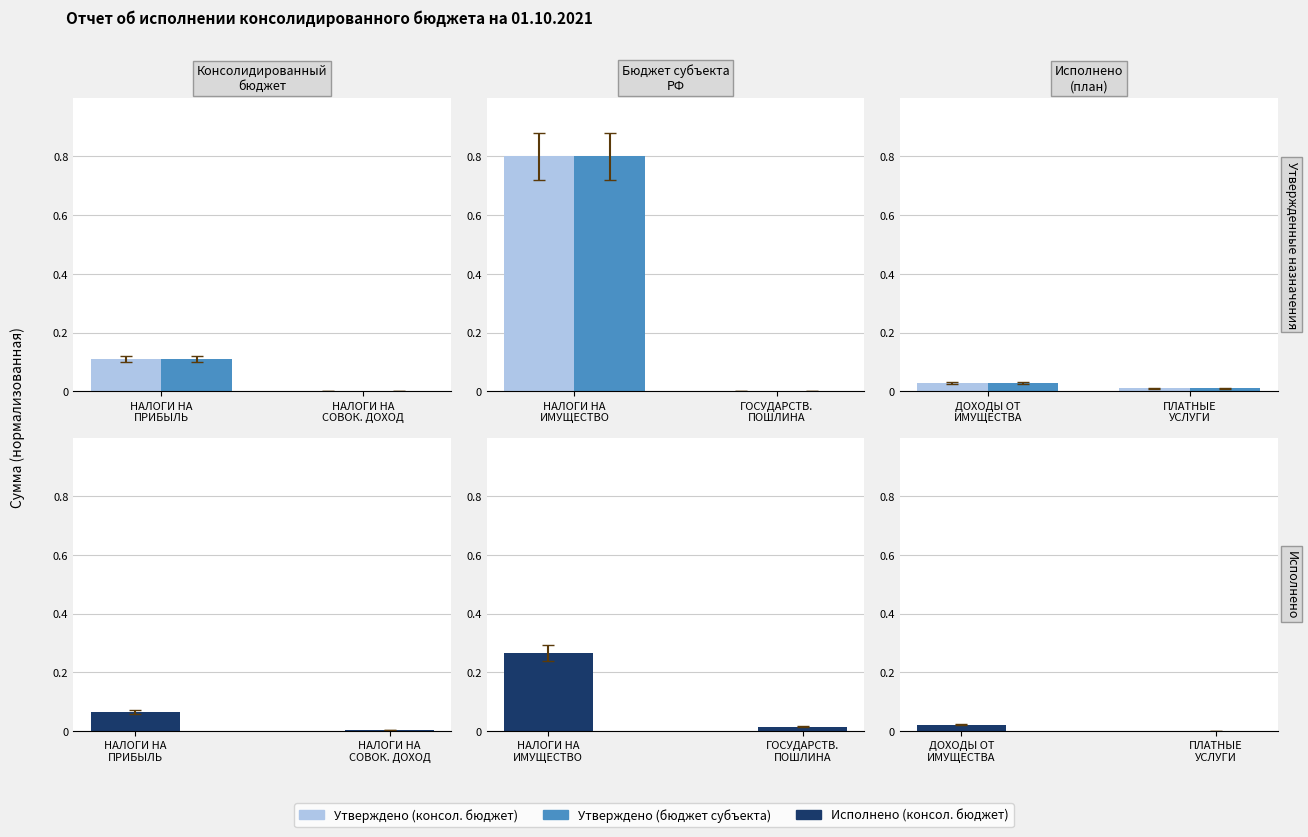

Which series has the largest total across all categories?

Утверждено (консол. бюджет)